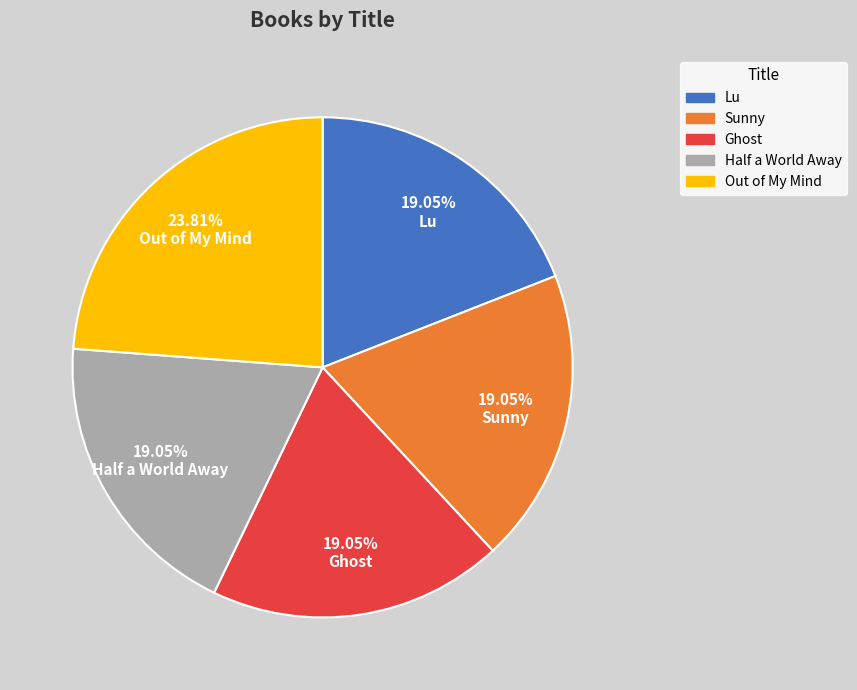

Count the number of slices in the pie.

5